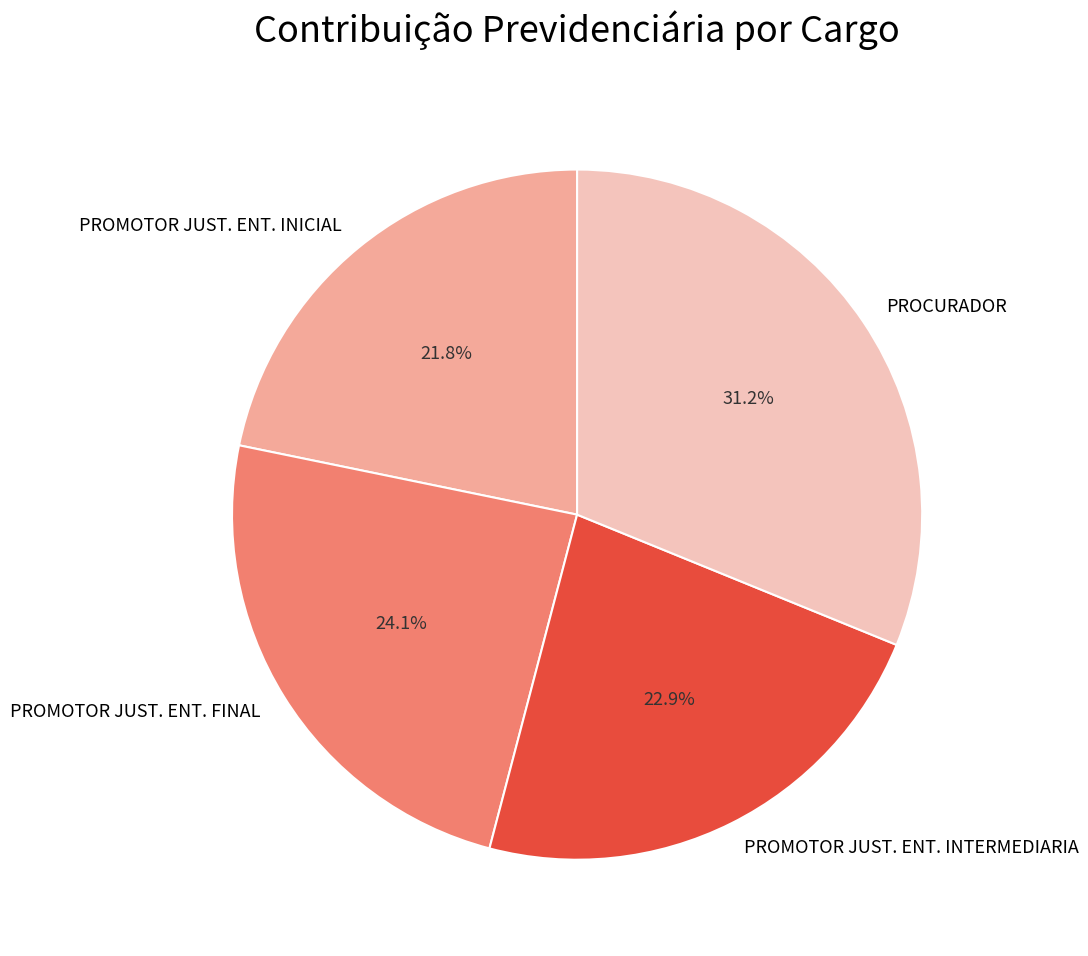

Does any single category account for the majority?

No